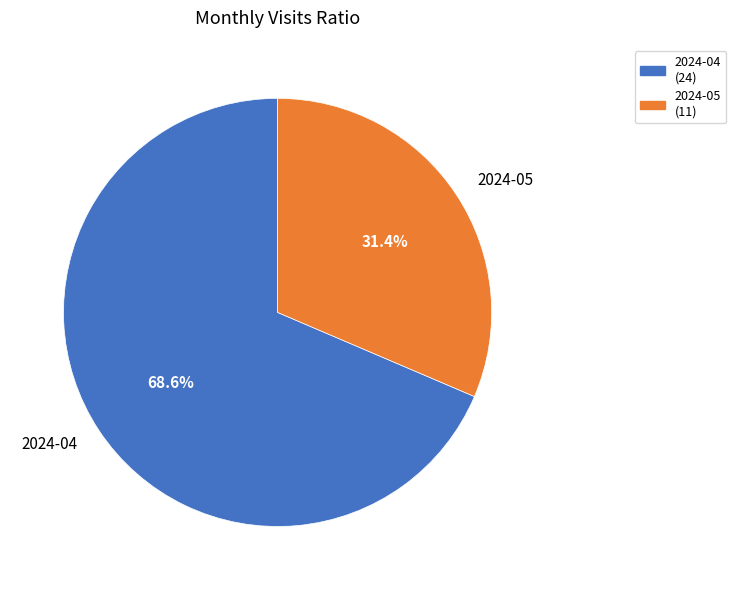

How many segments does this pie chart have?

2